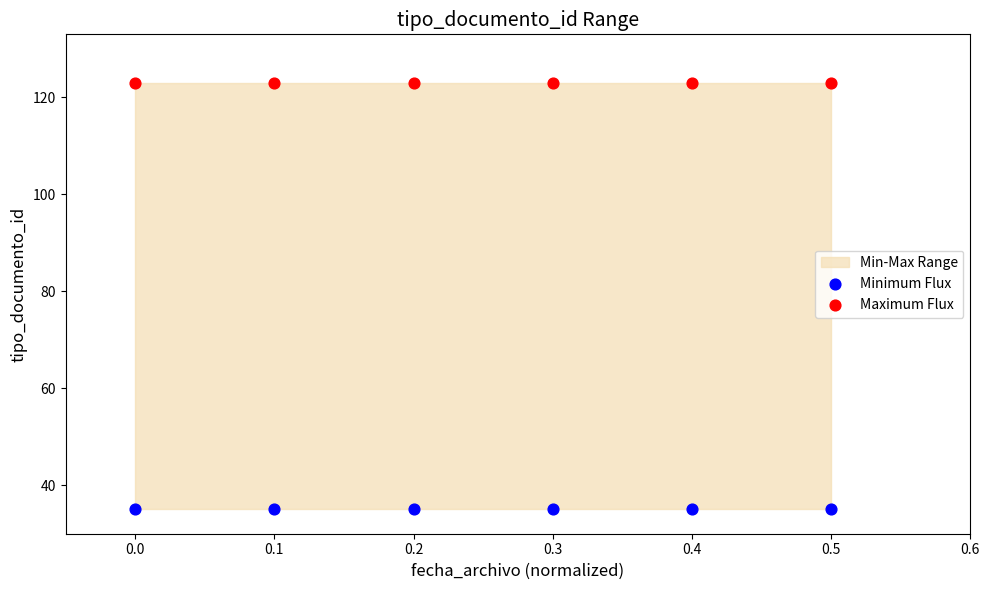

Which series contains the highest Y value?

Maximum Flux